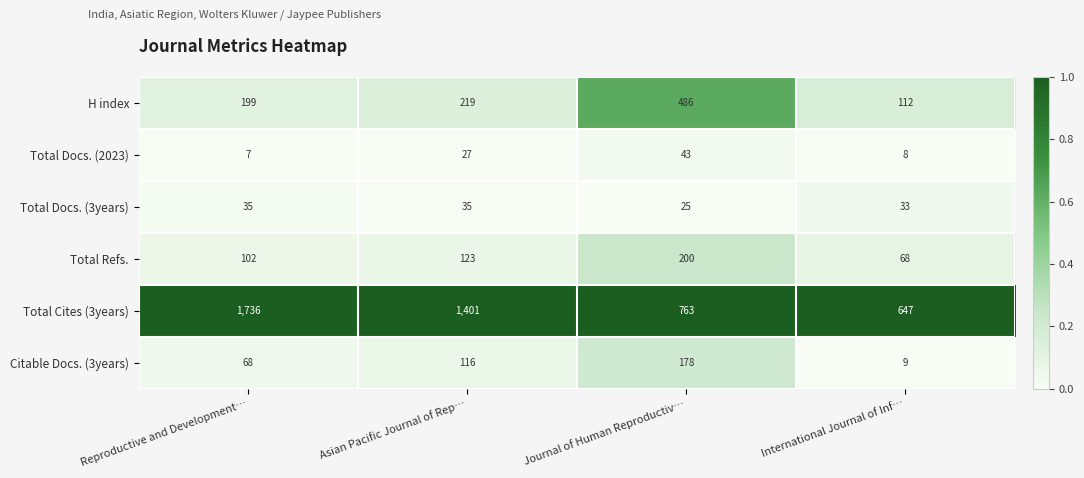

Count the number of categories in the chart.

4